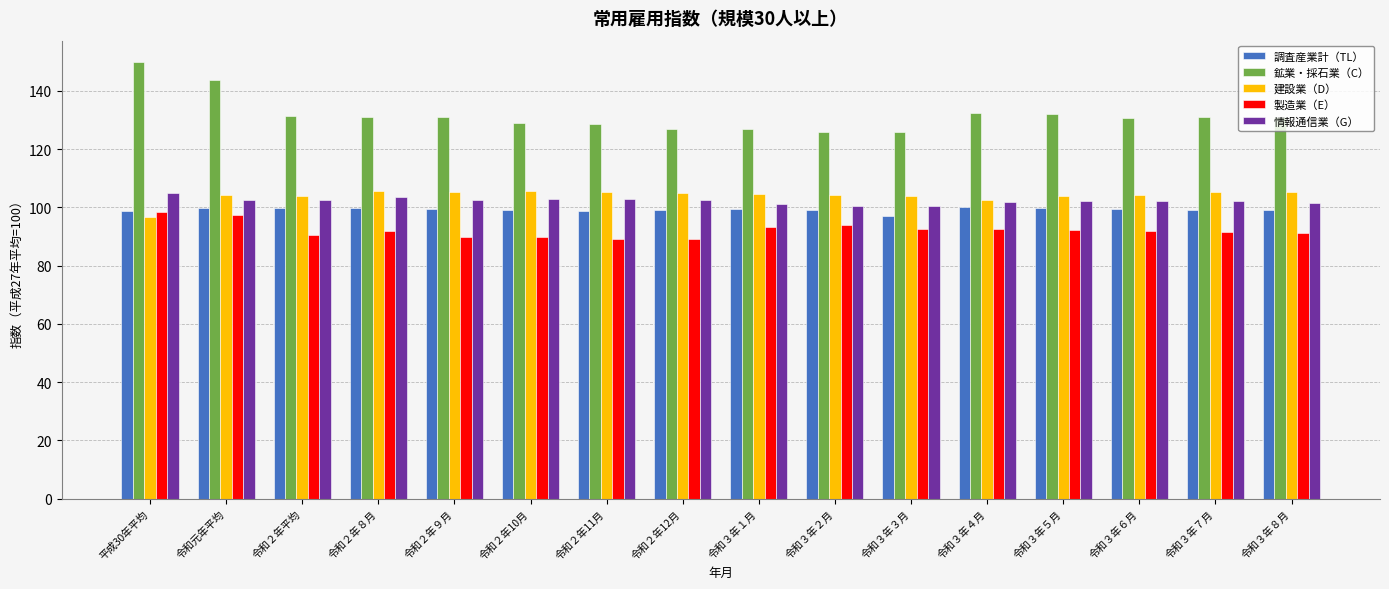

How many bars are there in total?

80